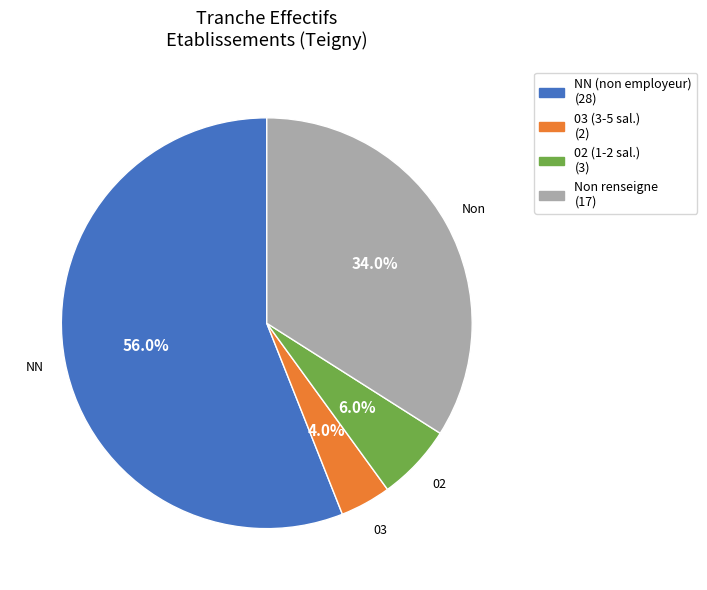

Between 02 (1-2 sal.) (3) and NN (non employeur) (28), which is larger?

NN (non employeur) (28)